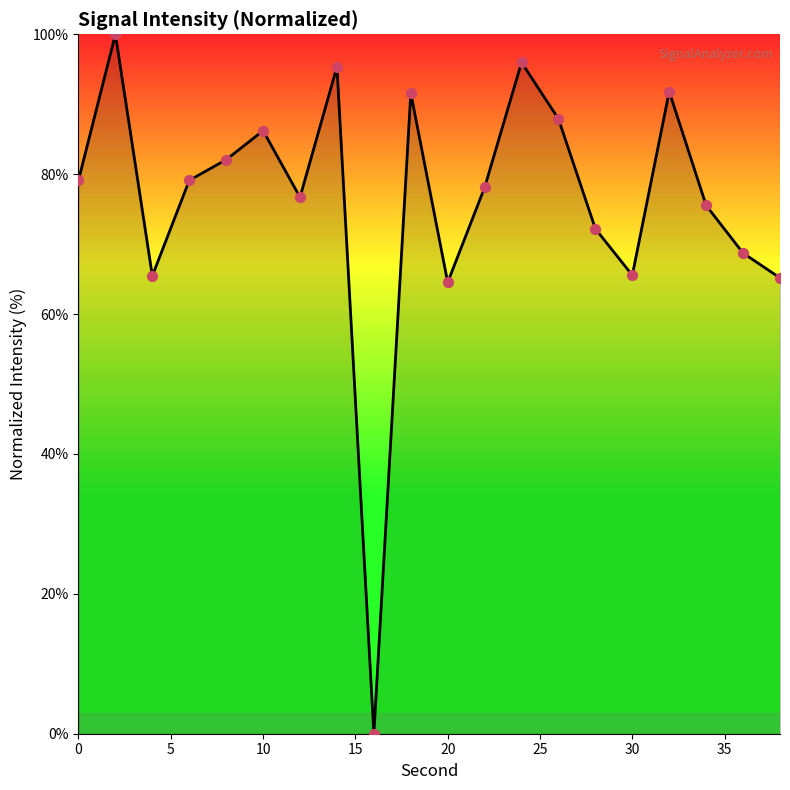

What is the maximum value shown in the chart?

100.0